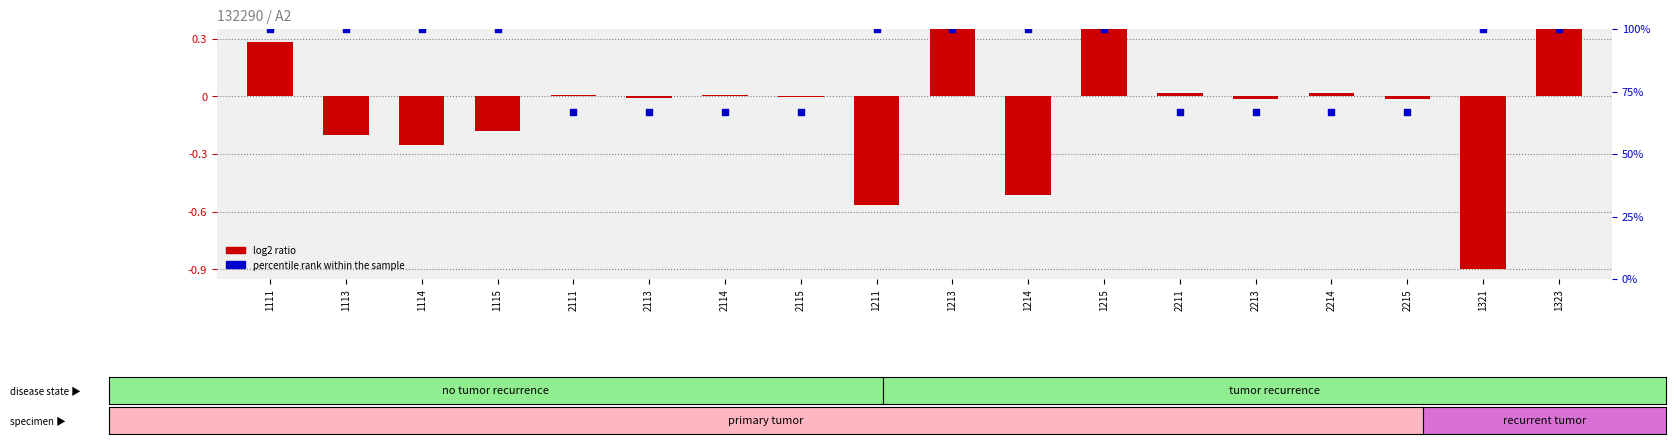

Which series contains the lowest Y value?

log2 ratio